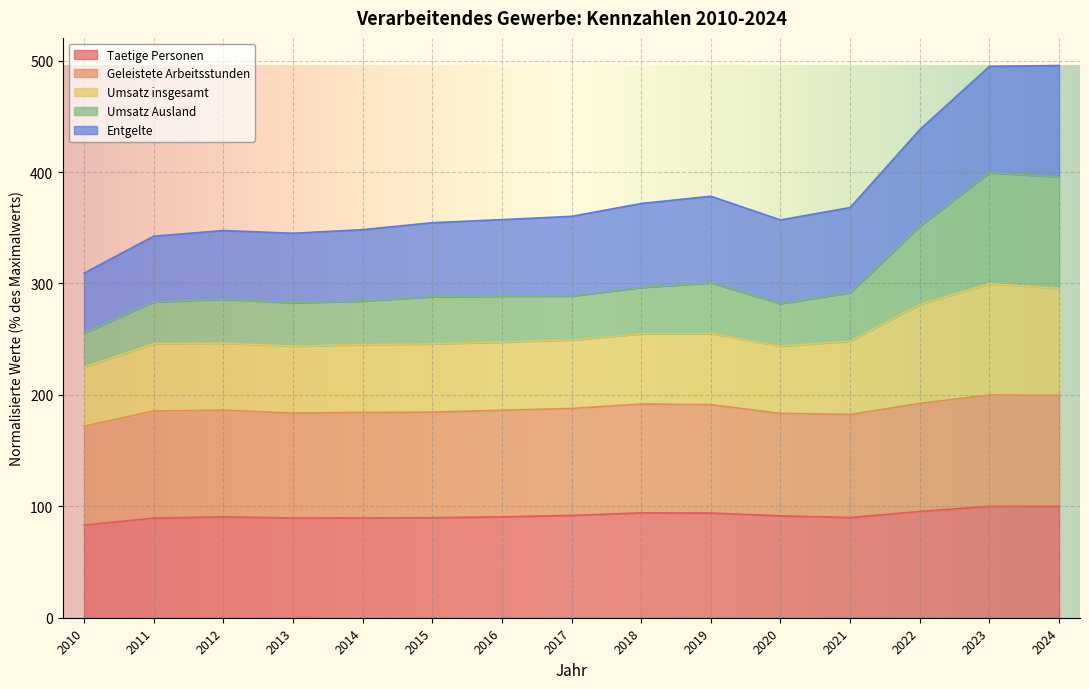

What are all the series names shown in the legend?

Taetige Personen, Geleistete Arbeitsstunden, Umsatz insgesamt, Umsatz Ausland, Entgelte